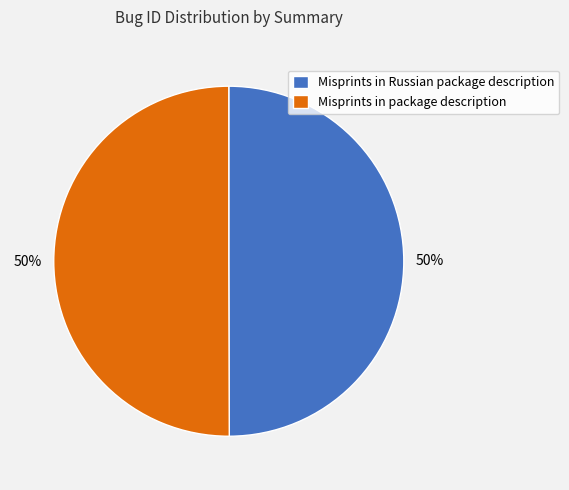

Combined, do Misprints in package description and Misprints in Russian package description account for over 50%?

Yes